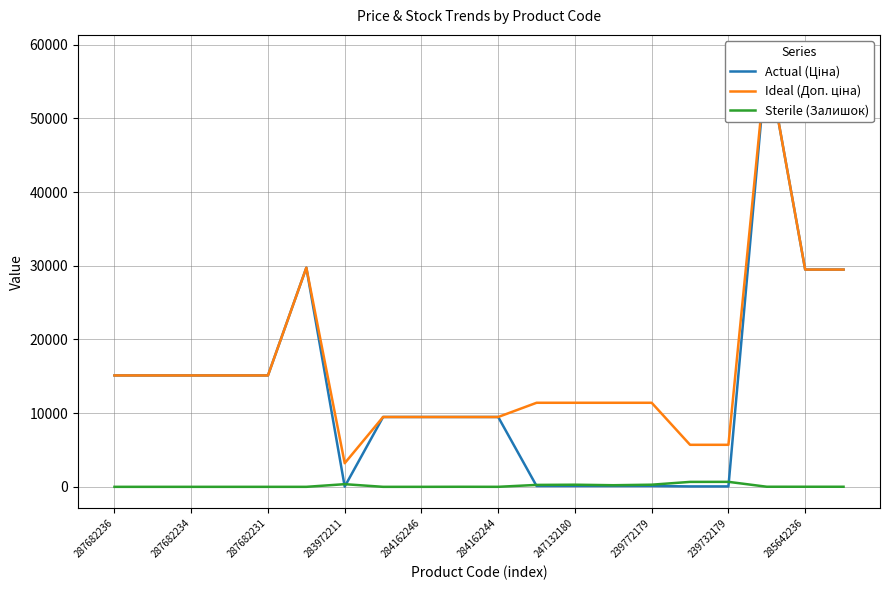

Reading left to right, what are all the values shown in this chart?

Actual (Ціна): 15120.0	15120.0	15120.0	15120.0	15120.0	29747.2	32.0	9480.1	9480.1	9480.1	9480.1	114.1	114.1	114.1	114.1	57.0	57.0	58426.5	29491.5	29491.5
Ideal (Доп. ціна): 15120.0	15120.0	15120.0	15120.0	15120.0	29747.2	3205.0	9480.1	9480.1	9480.1	9480.1	11410.0	11410.0	11410.0	11410.0	5705.0	5705.0	58426.5	29491.5	29491.5
Sterile (Залишок): 0.0	0.0	0.0	0.0	0.0	0.0	360.0	0.0	0.0	8.0	2.0	260.0	288.0	218.0	290.0	670.0	676.0	12.0	11.0	11.0